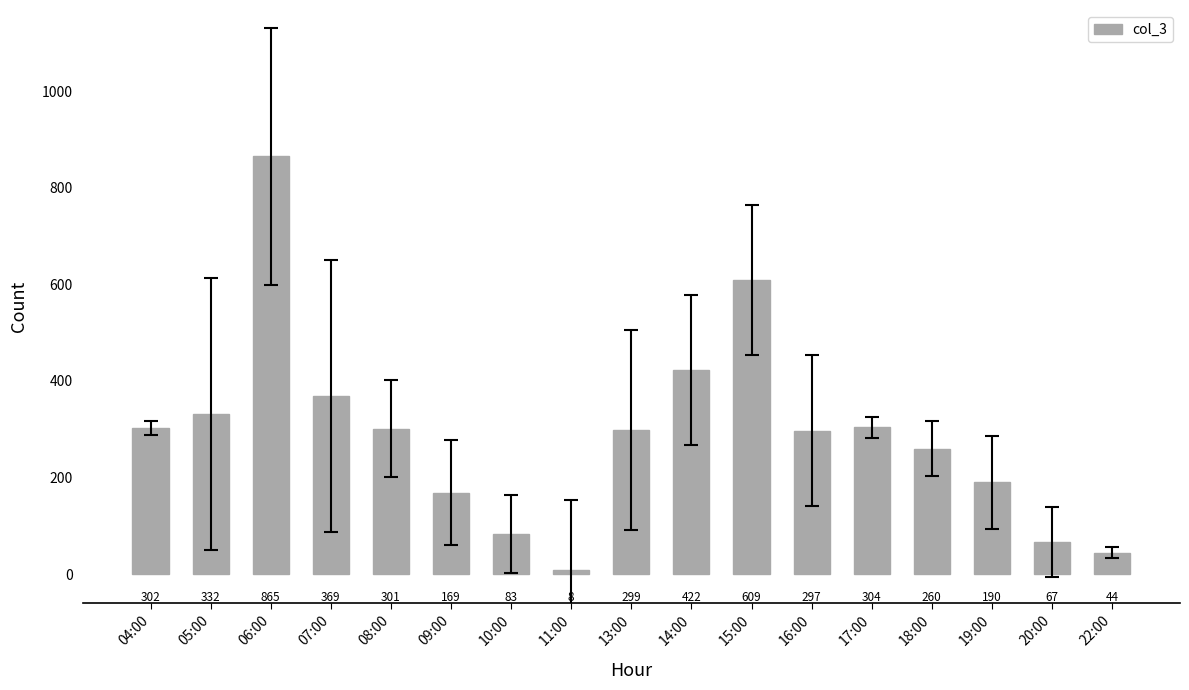

Is it true that the value at 19:00 is 68?

False